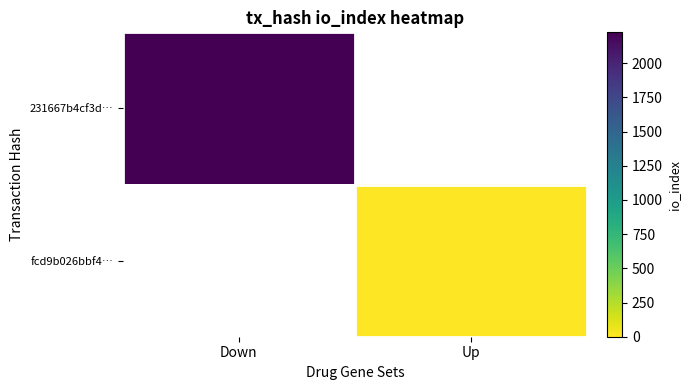

How many positive values does the fcd9b026bbf4… series have?

1